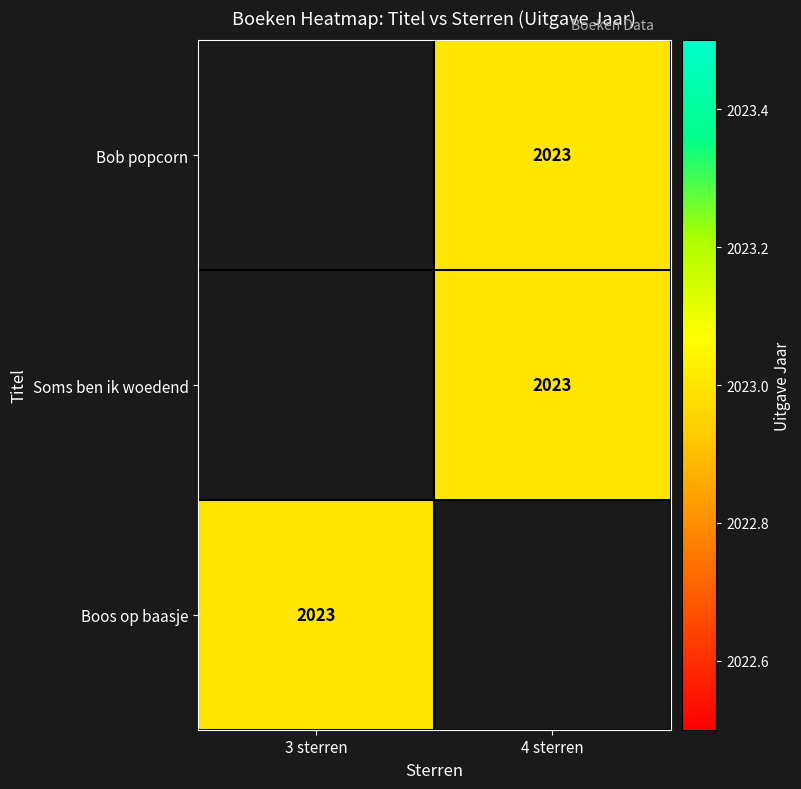

Which category has the highest value in the Boos op baasje series?

3 sterren